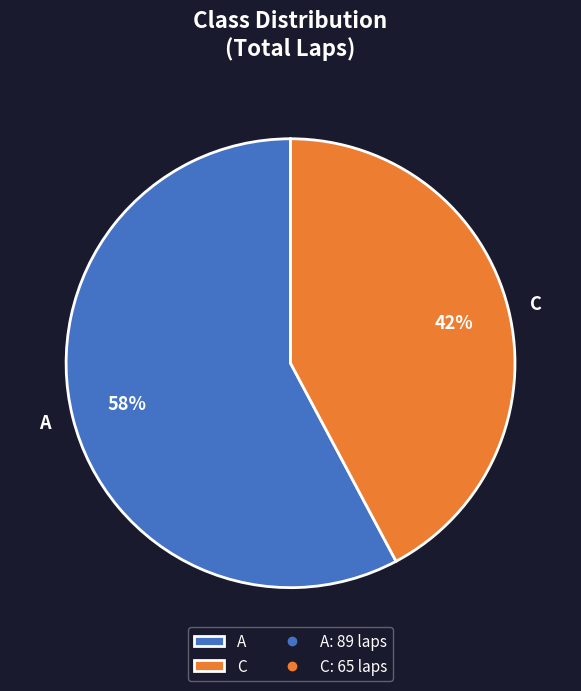

Is the sum of C and A greater than half?

Yes